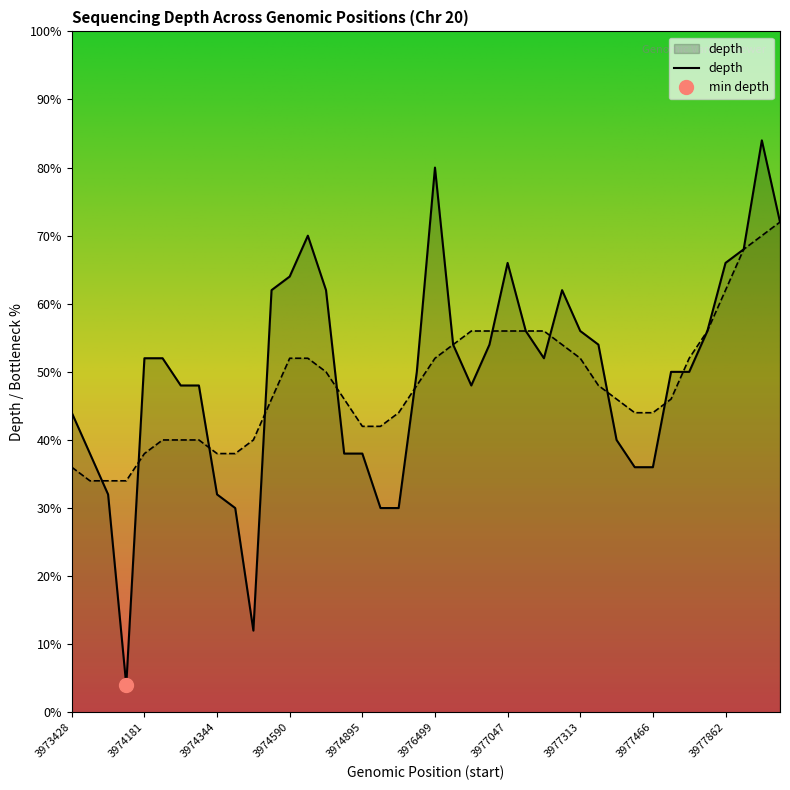

Which label corresponds to the smallest value in the chart?

3974015